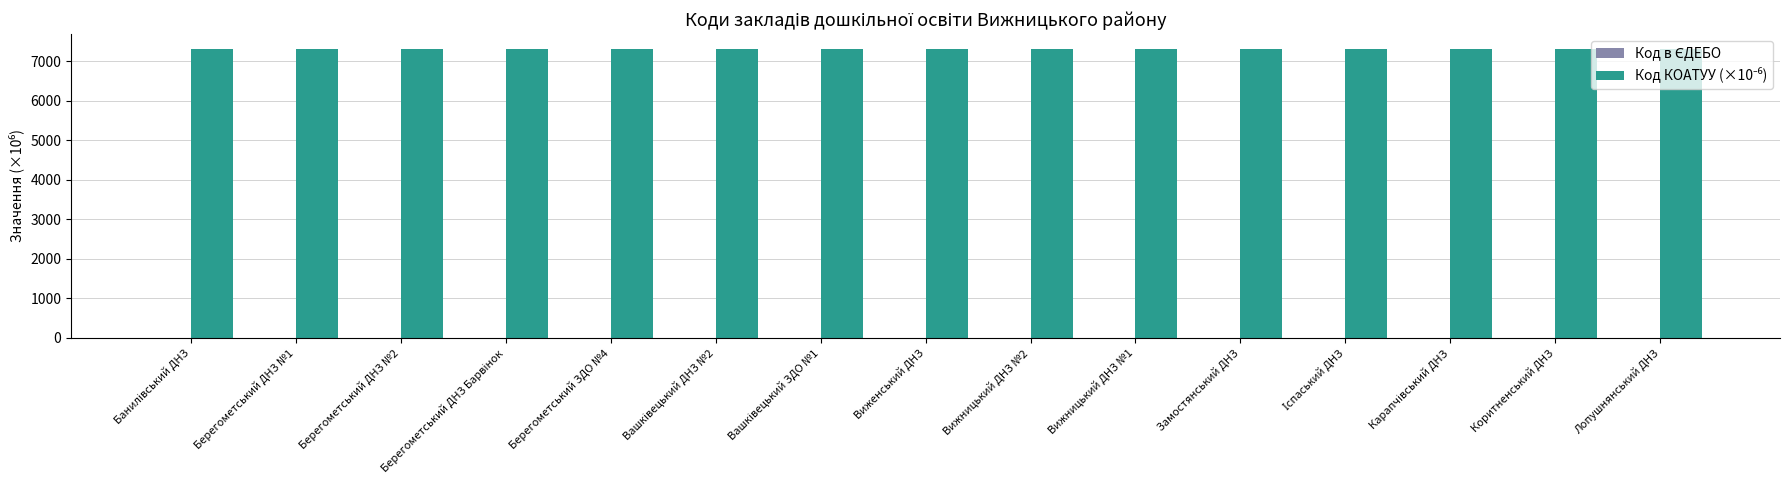

What is the greatest value displayed?

7320.6